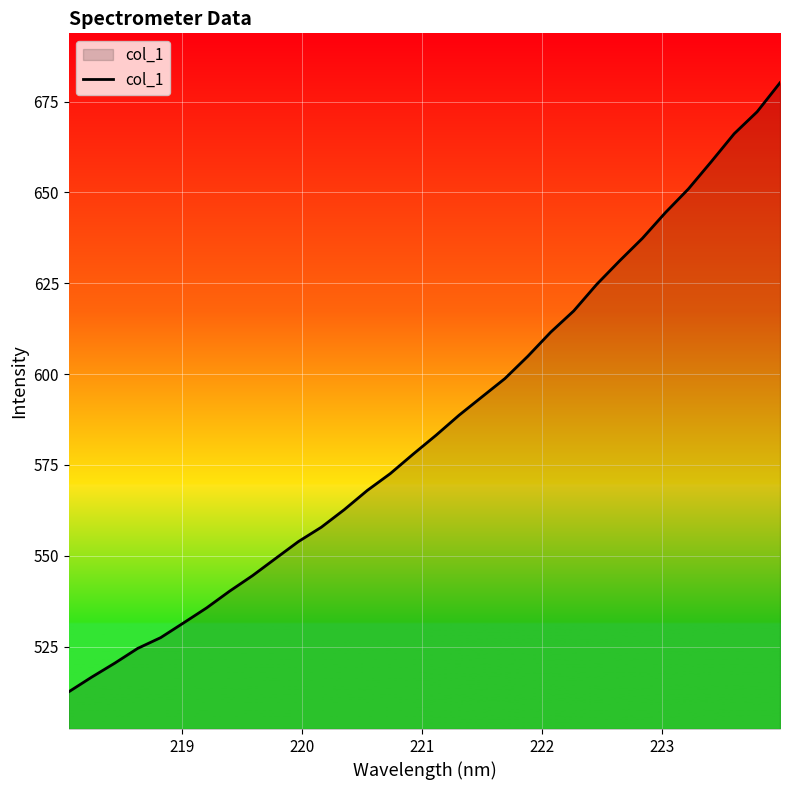

What is the sum of all values?

18760.0